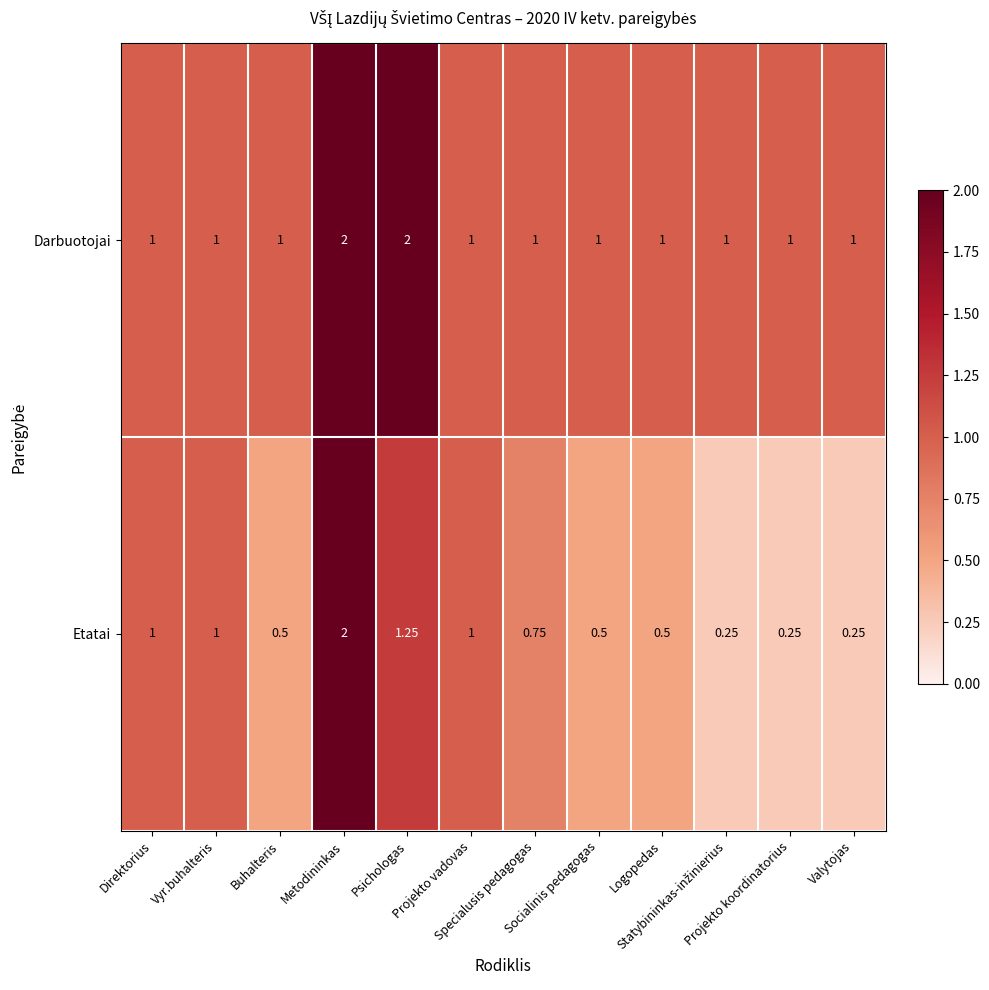

Which series has the largest total across all categories?

Darbuotojai